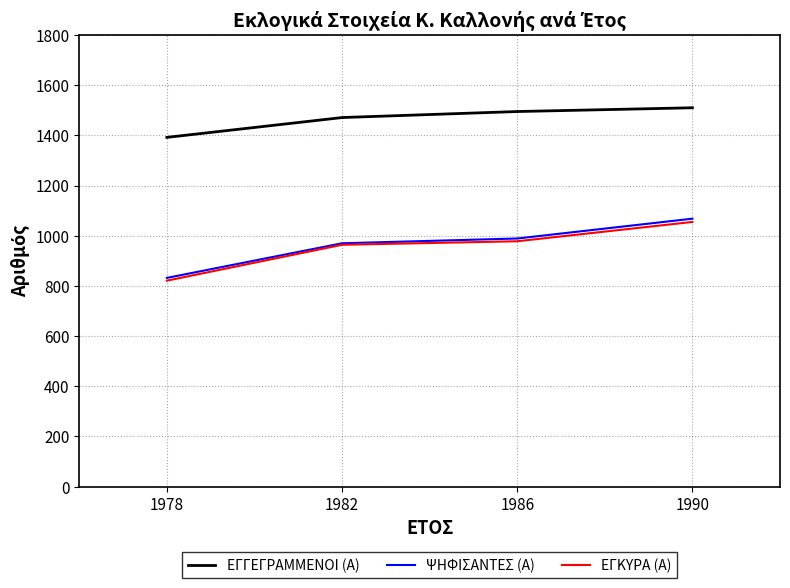

What is the total value across all series at 1978?

3045